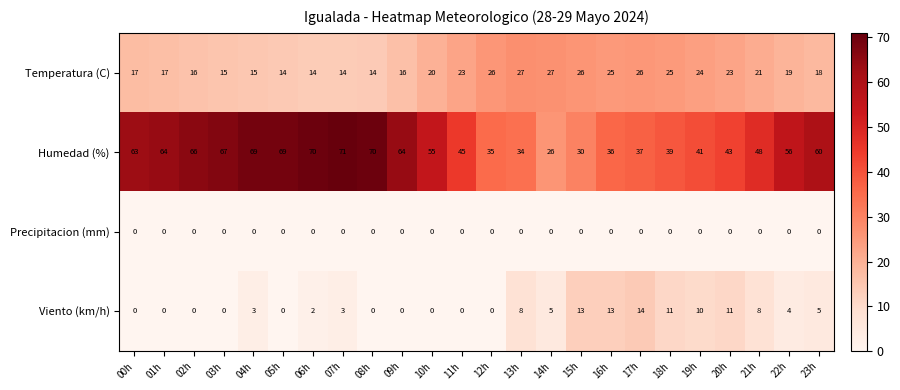

At which category does the chart reach its peak across all series?

07h